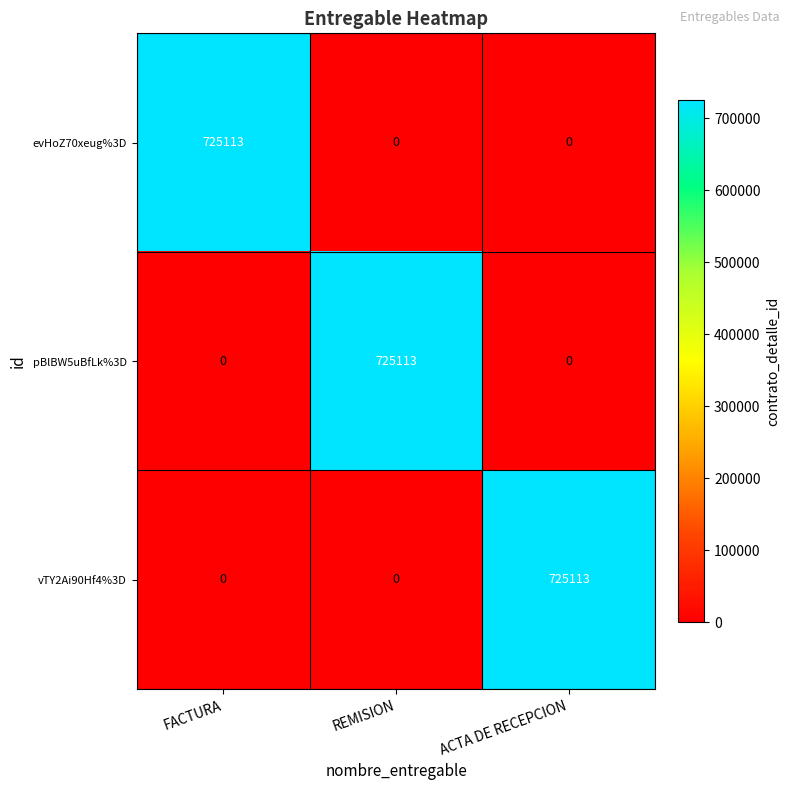

The value of evHoZ70xeug%3D at FACTURA is 725113. True or false?

True